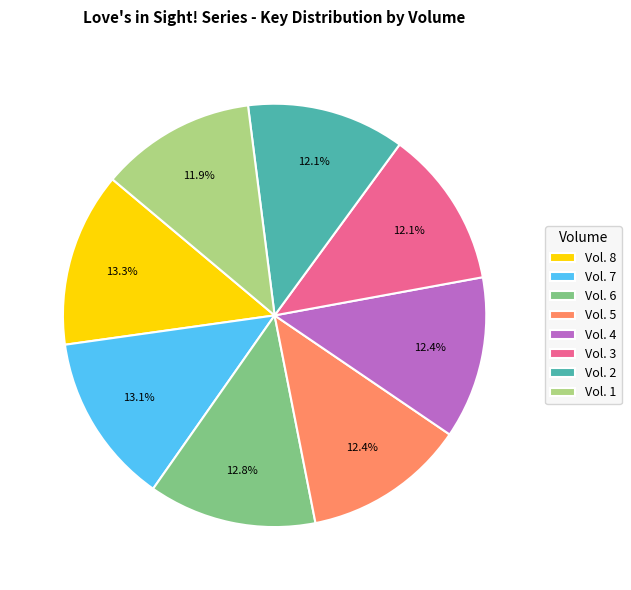

Approximately how many times larger is the value at Vol. 2 compared to Vol. 4?

1.0